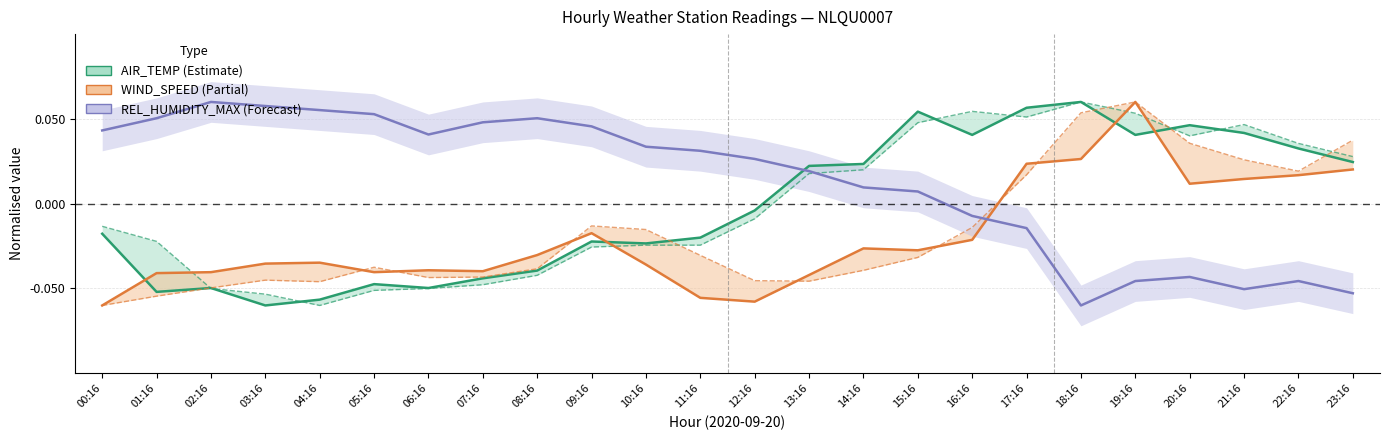

What is the total value across all series at 19:16?

0.2